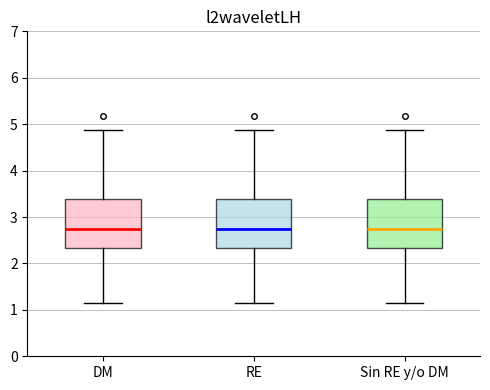

Where does the median line of the box for RE sit on the y-axis? The values are not printed on the chart, so give them approximately, as read against the axis.

2.8